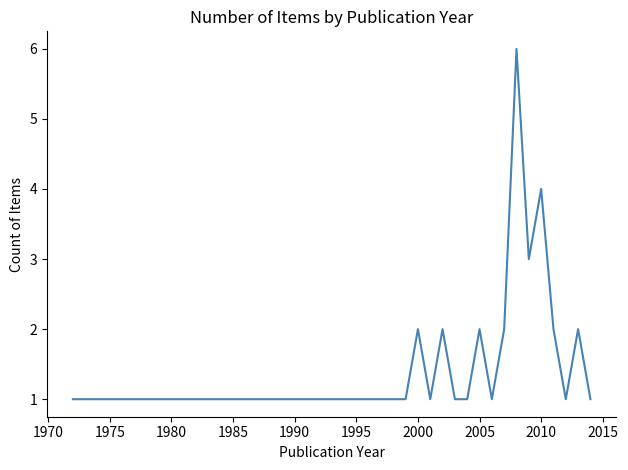

How many lines are shown in the chart?

1